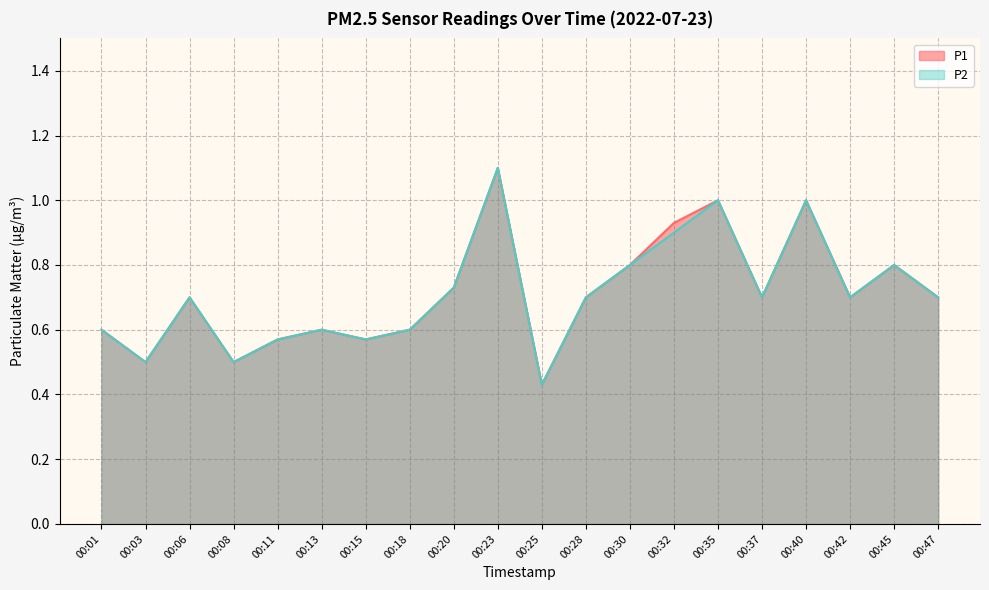

What is the lowest value of the P1 series?

0.4